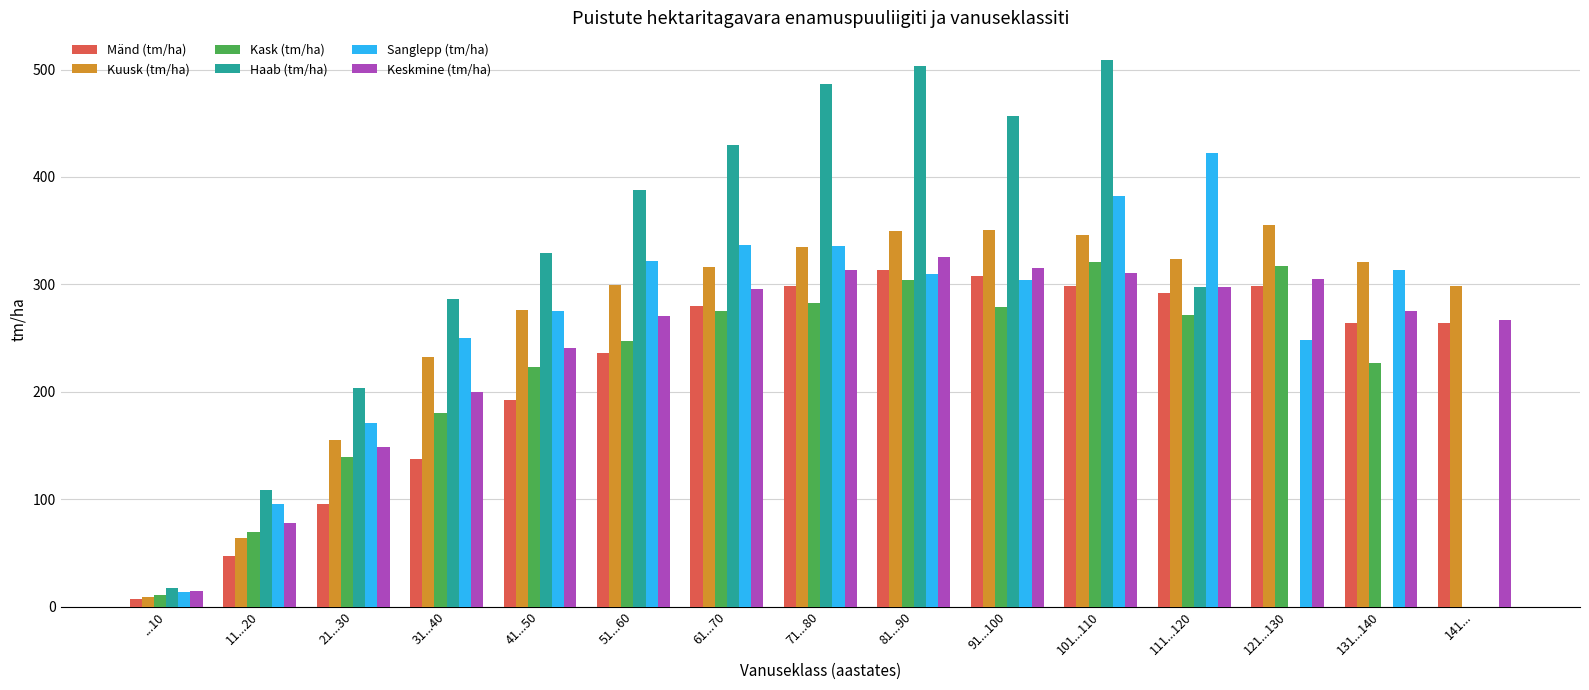

The value of Sanglepp (tm/ha) at 41...50 is 275.7. True or false?

True